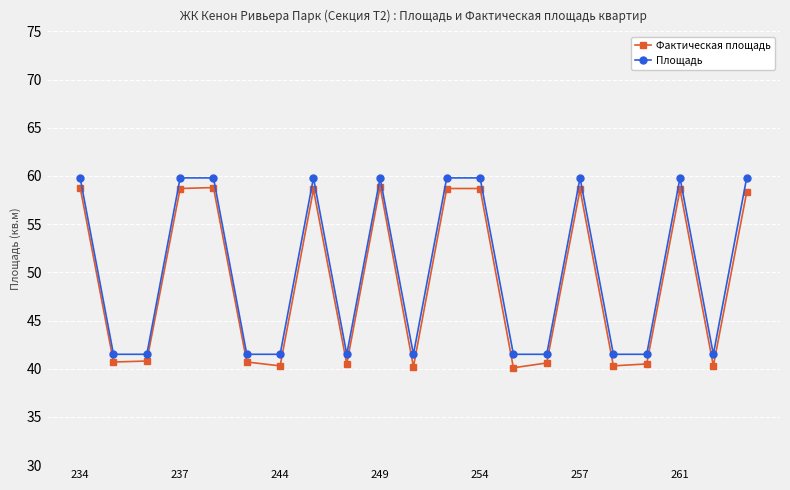

Which series has the largest total across all categories?

Площадь